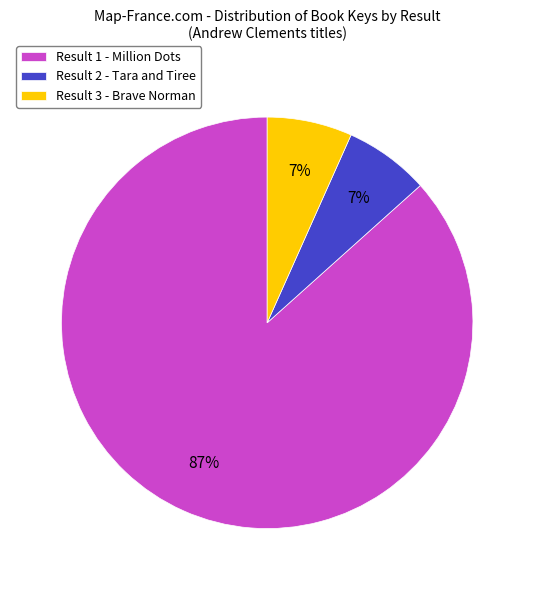

What is the majority slice?

Result 1 - Million Dots